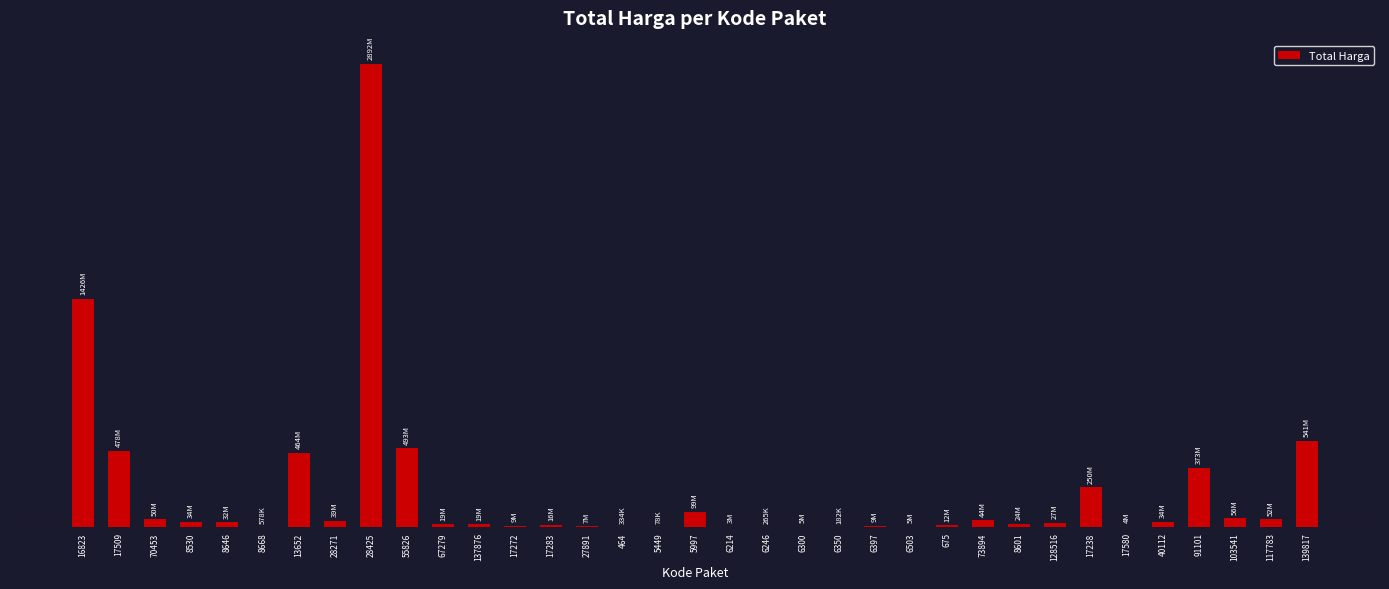

Reading left to right, list all the values displayed in this chart.

1425867900	477600000	49730040	34000000	32441200	577875	464002100	39440000	2892122000	493000000	19175000	18900000	9180000	15513960	7401240	333600	78000	98772570	2772000	265000	4672200	182000	8742500	5129000	12453900	43859200	23653000	27412000	250350000	4350000	34292000	373404000	56152800	51601000	541071000